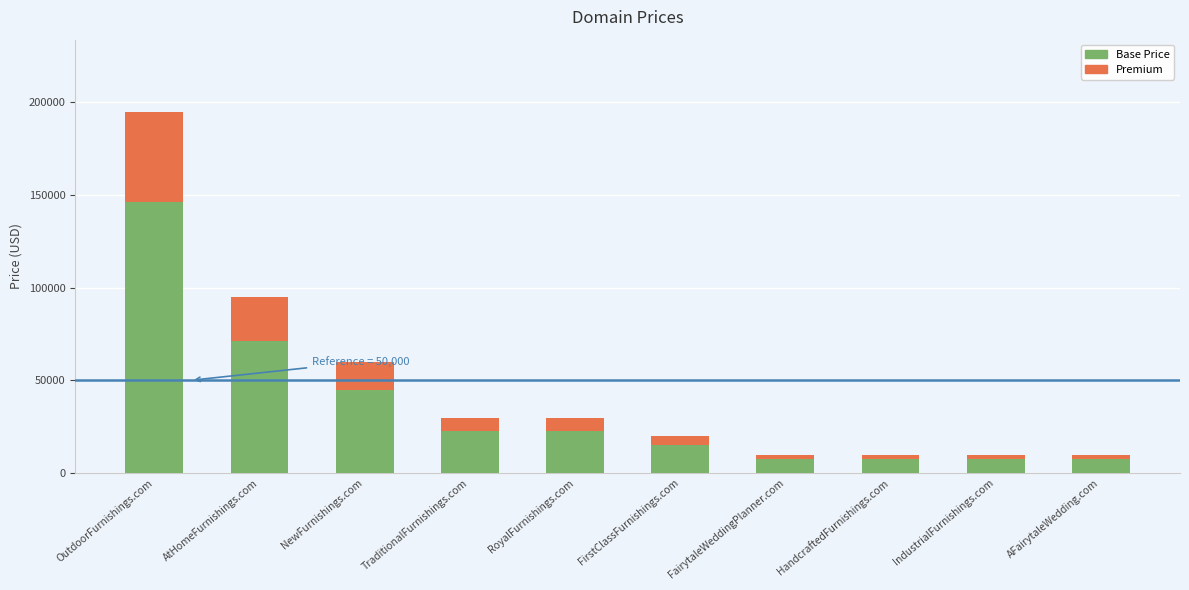

What is the lowest value of the Base Price series?

7416